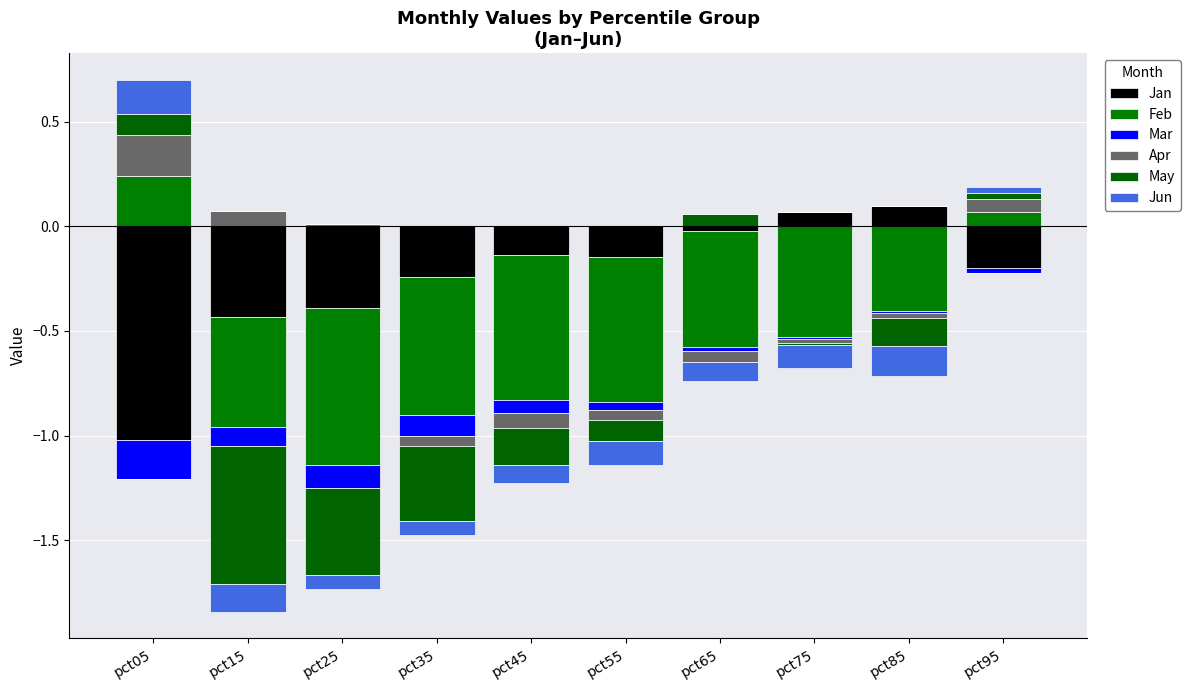

How many bars are there in each group?

6